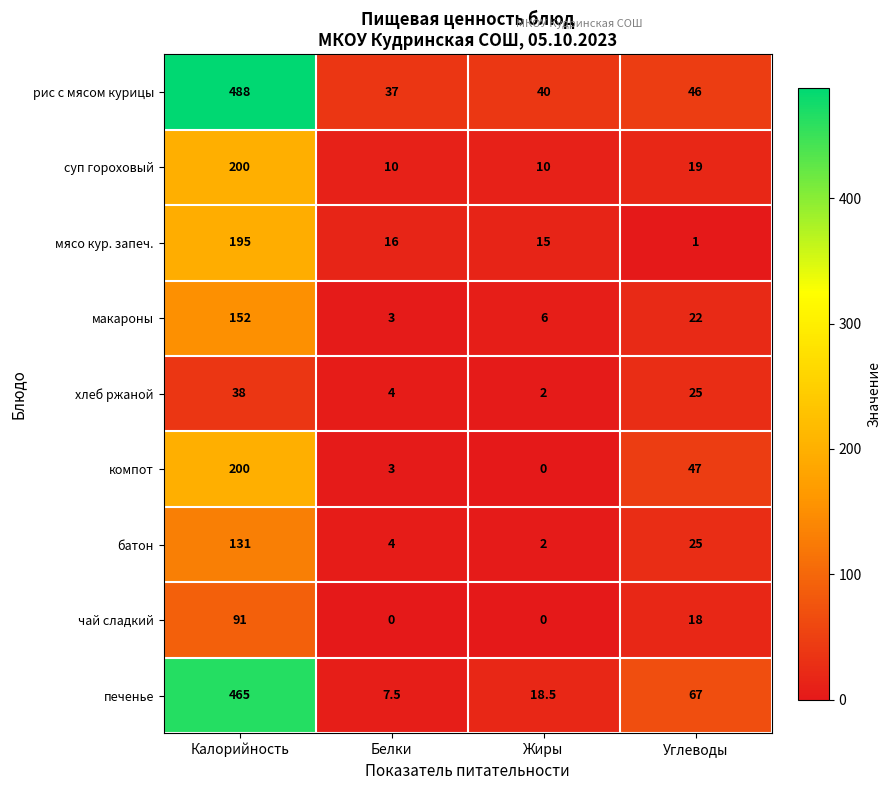

What is the difference between the батон values at Калорийность and Углеводы?

106.0